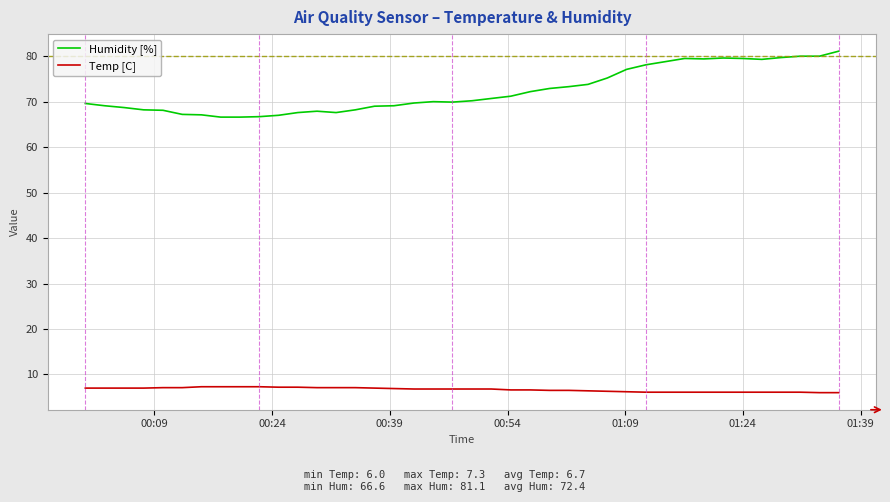

List the series in order of their overall mean, lowest first.

Temp [C], Humidity [%]